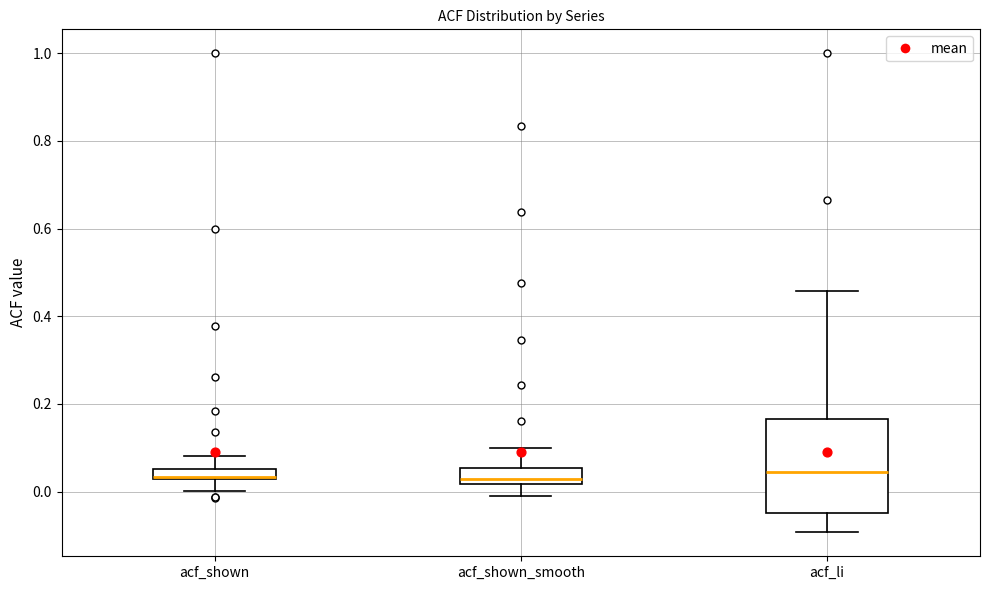

Where is the upper edge of the box for acf_li on the y-axis? The values are not printed on the chart, so give them approximately, as read against the axis.

0.16